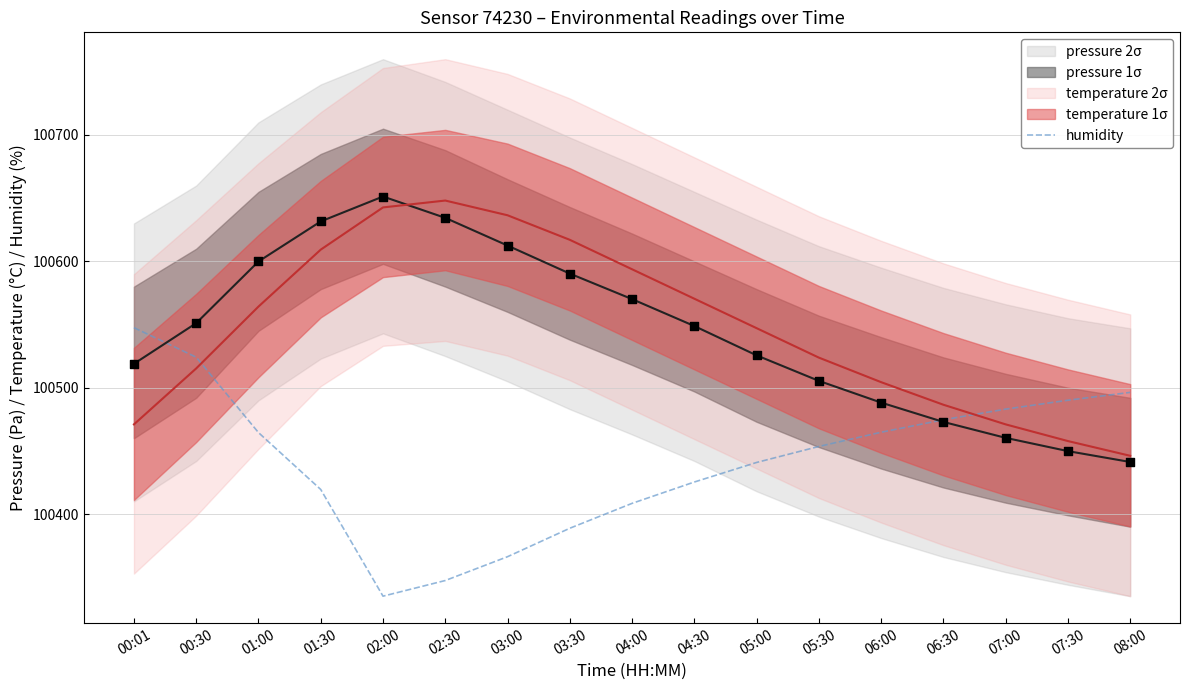

What is the ratio of the value at 00:01 to the value at 05:30?

1.0